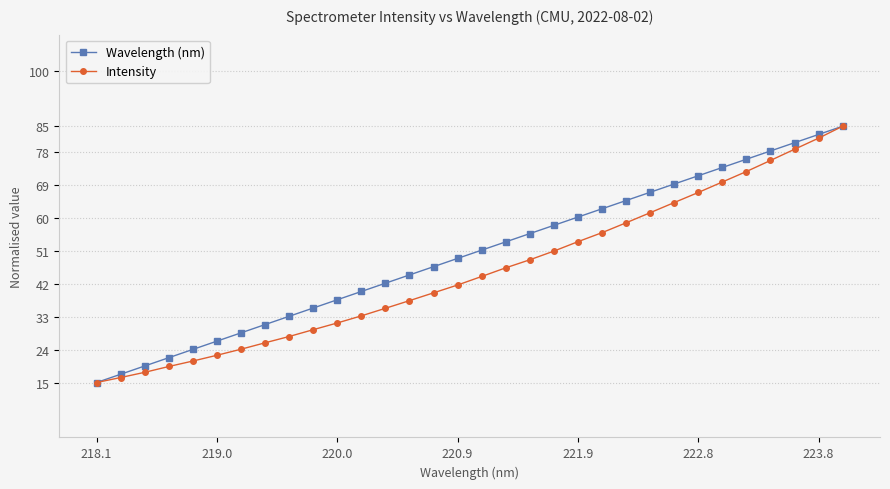

What is the maximum value for Intensity?

85.0